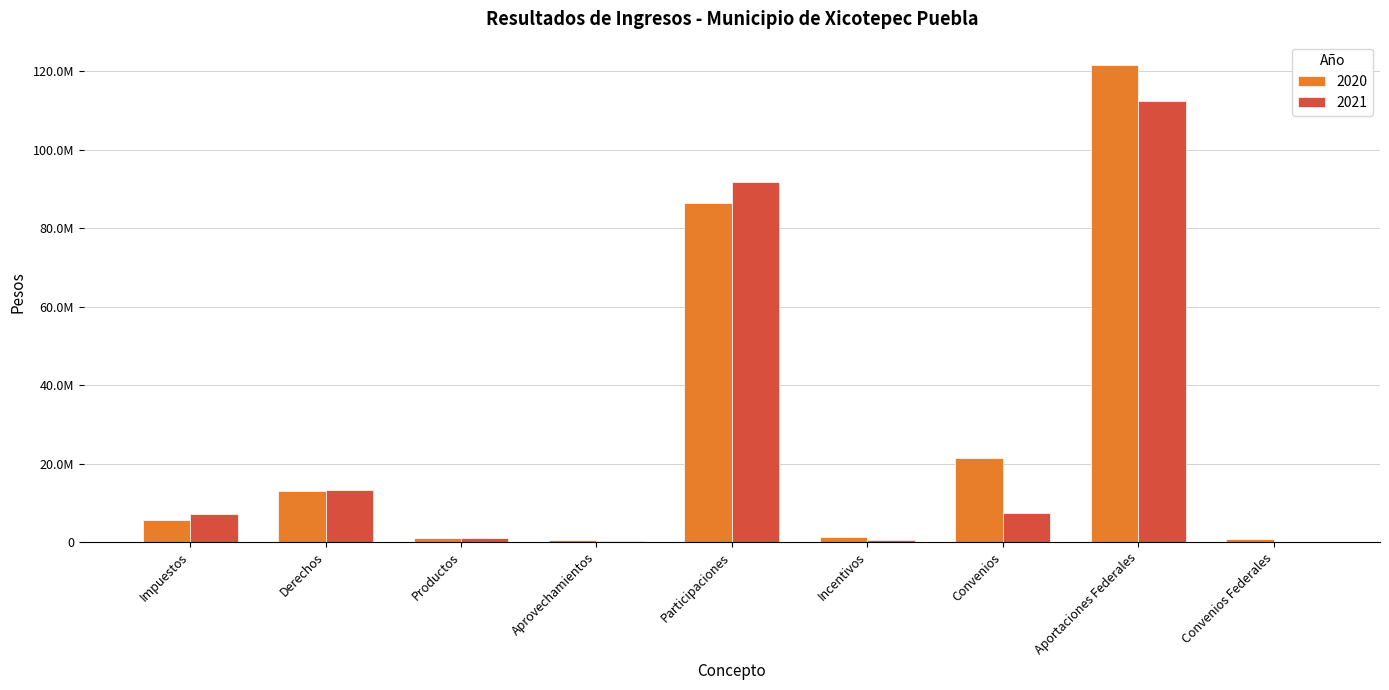

Does the chart contain stacked bars?

No